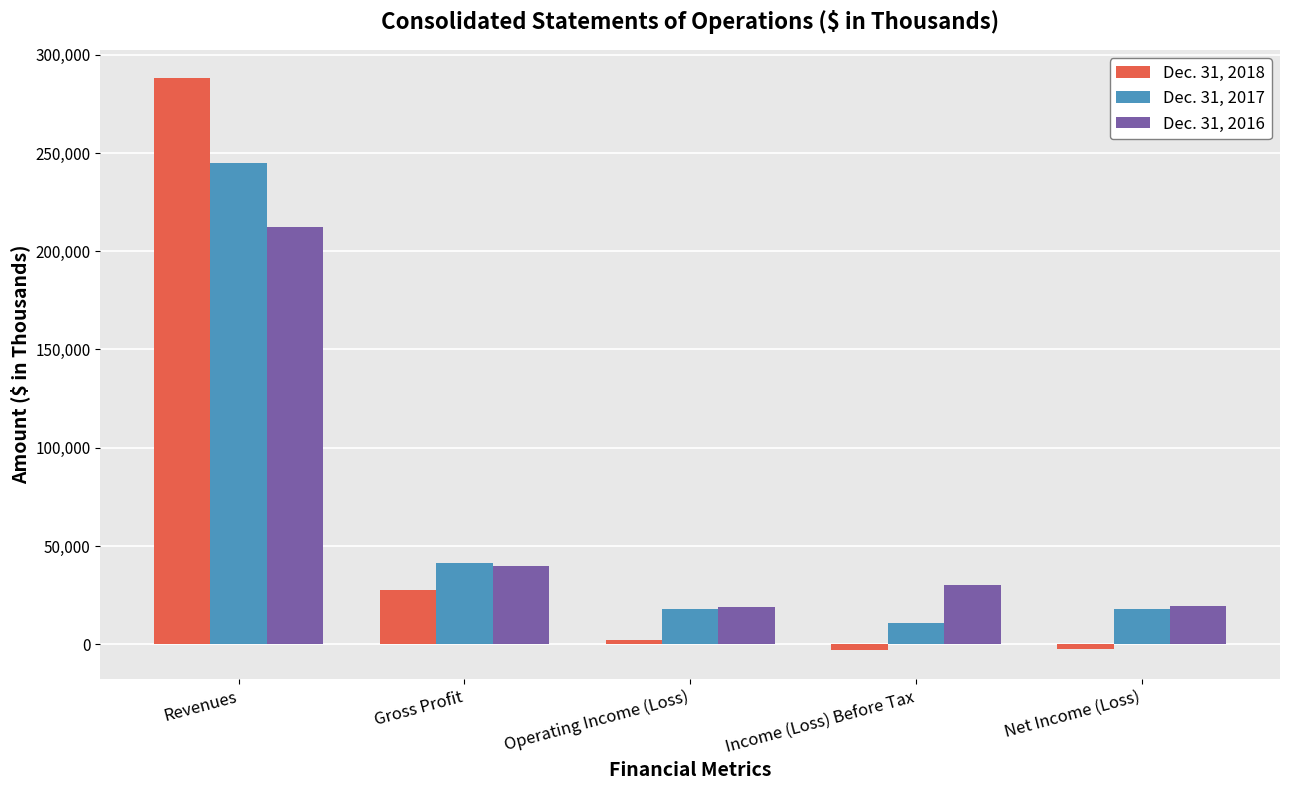

The Dec. 31, 2016 series shows 57779 at Gross Profit. True or false?

False